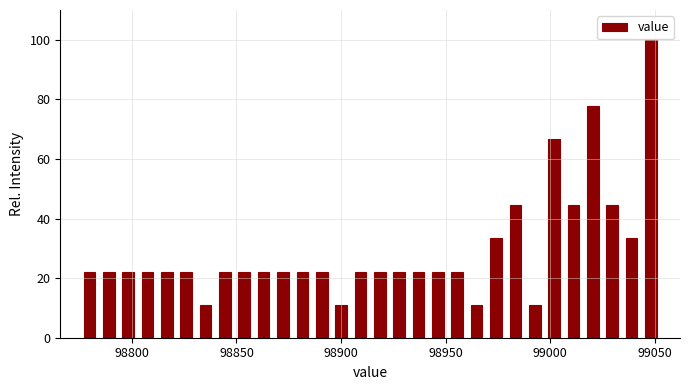

Around what value on the x-axis is the tallest bar? Give the approximate position of its centre, as read against the axis.

99050